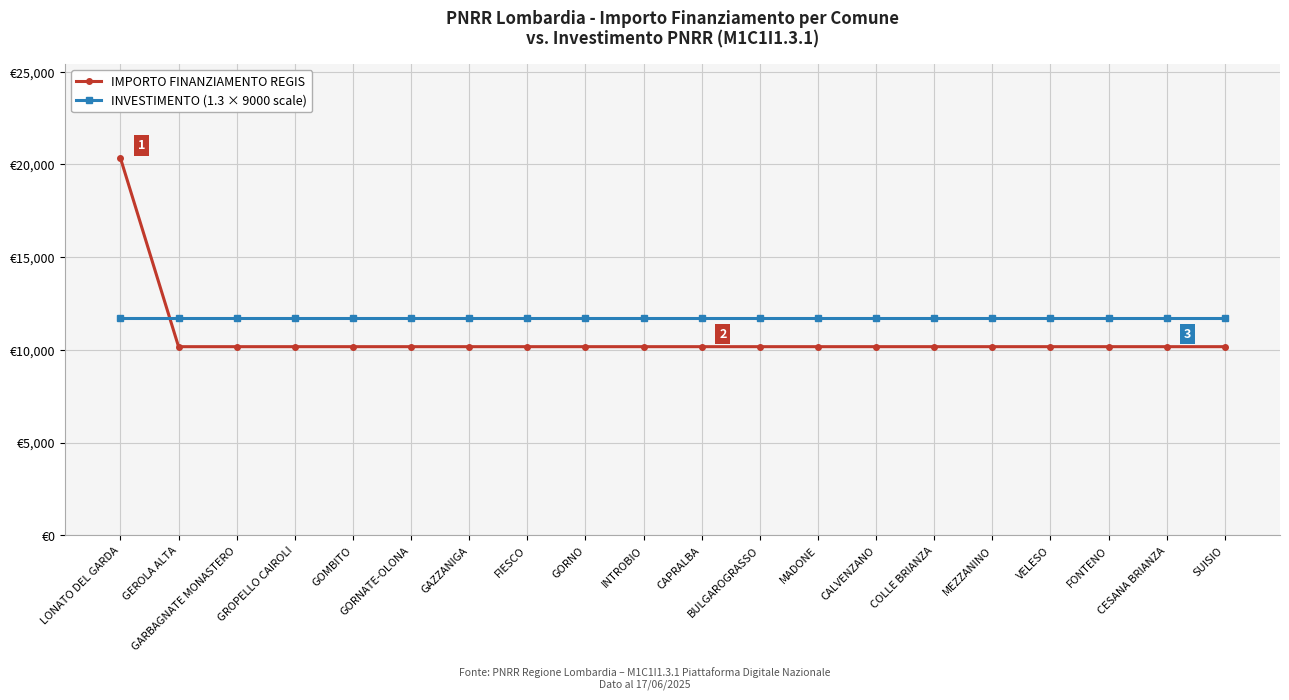

At SUISIO, list the series in order from smallest to largest.

IMPORTO FINANZIAMENTO REGIS, INVESTIMENTO (1.3 × 9000 scale)